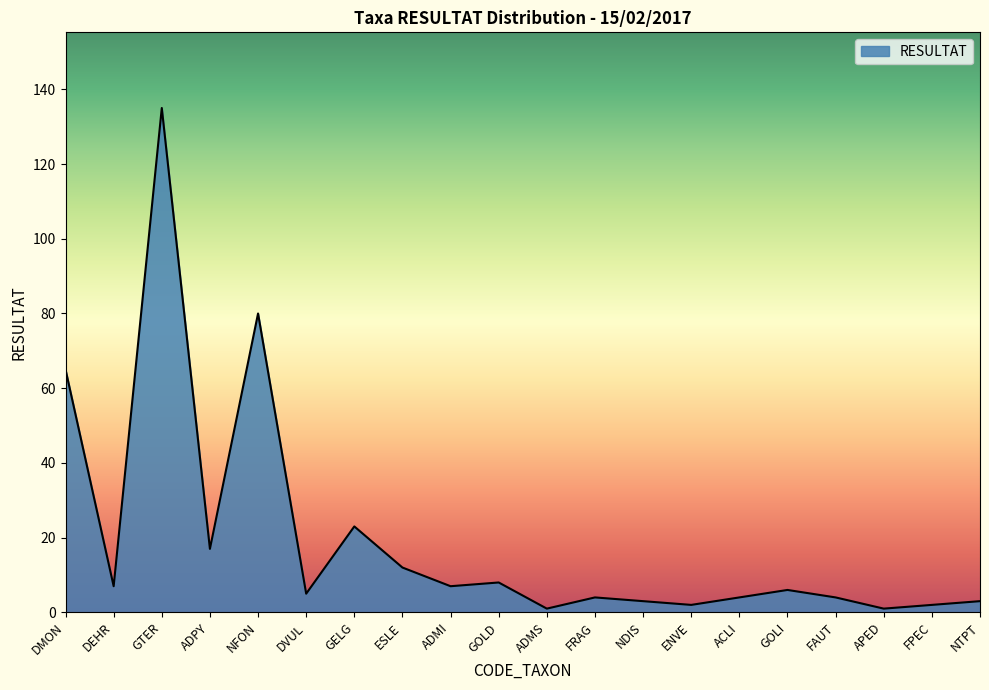

Where is the data nearest to the value 68?

DMON